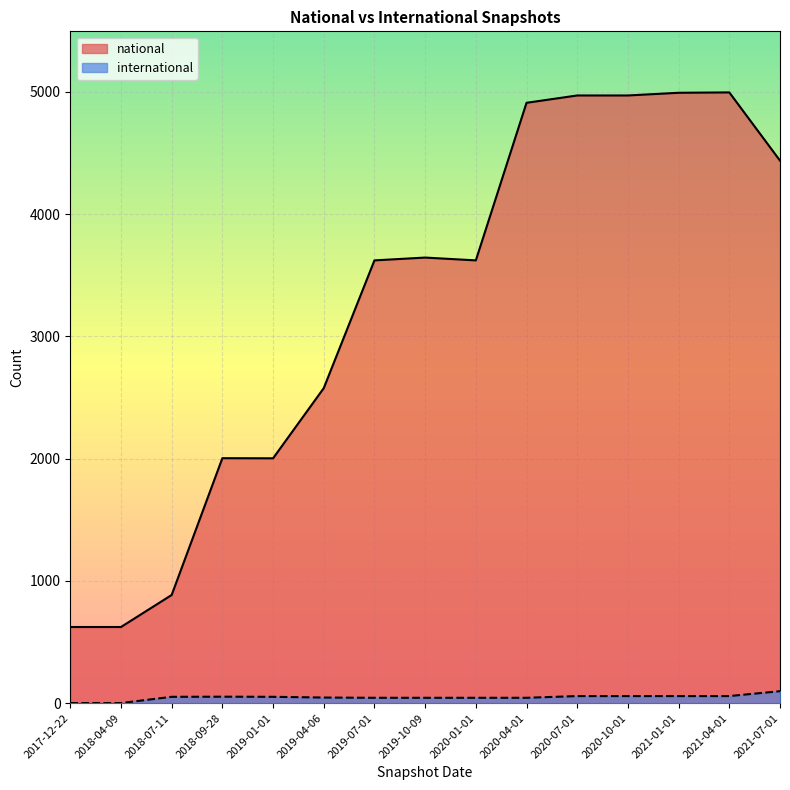

How many distinct data groups are displayed?

2